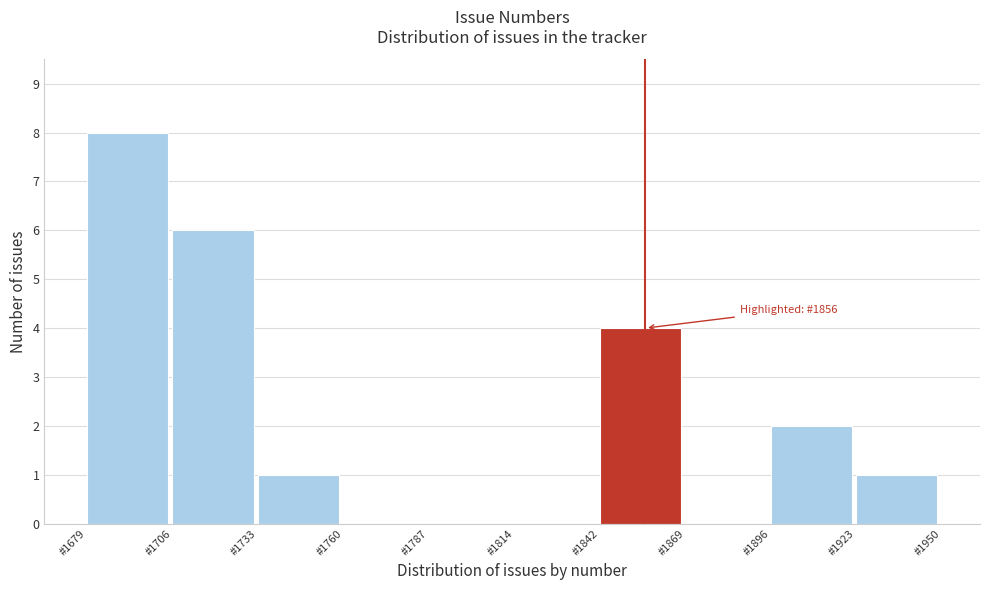

Which range on the x-axis has the tallest bar?

1680 to 1705